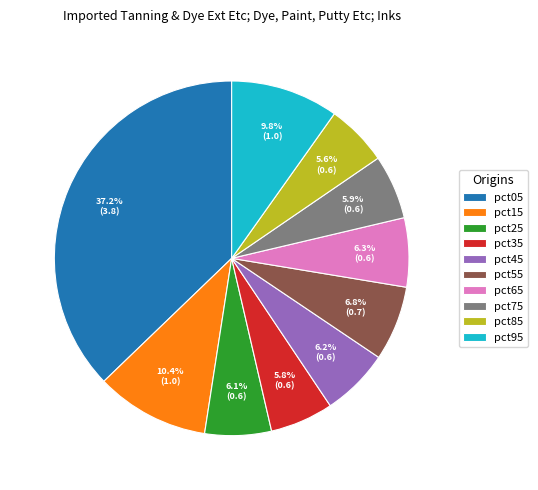

Between pct05 and pct15, which is larger?

pct05